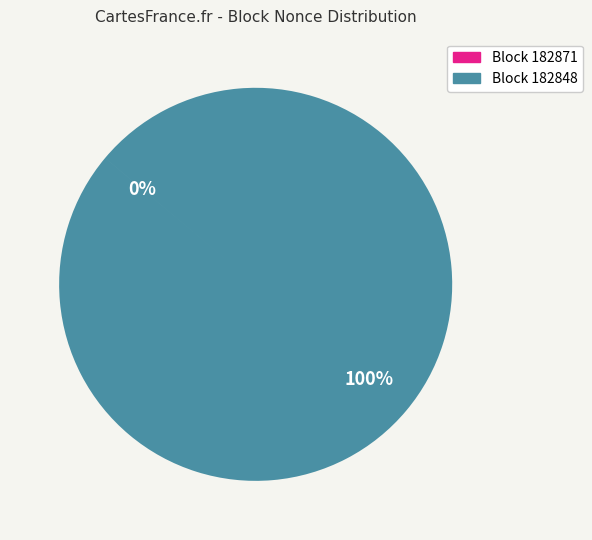

To the nearest percent, what is the difference between the largest and smallest slice percentages?

100%